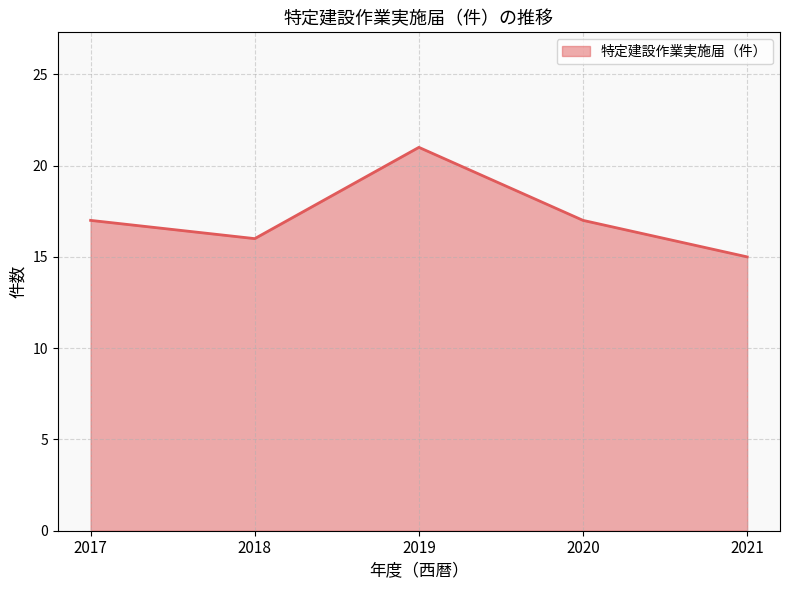

What is the greatest value displayed?

21